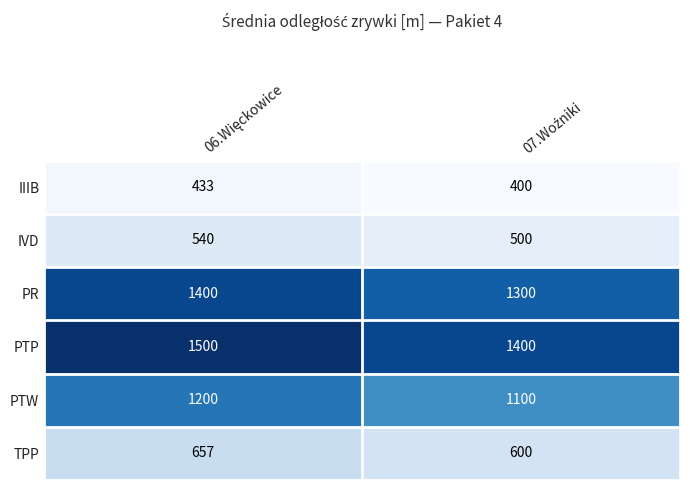

Rank the series by their maximum value, from lowest to highest.

IIIB, IVD, TPP, PTW, PR, PTP